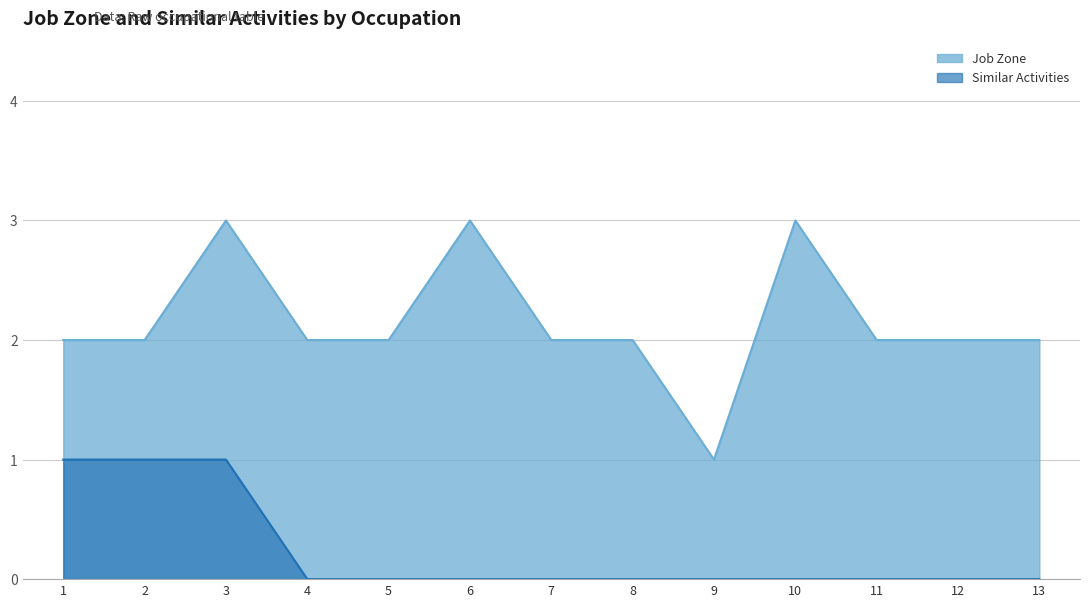

Does the chart have visible grid lines?

Yes